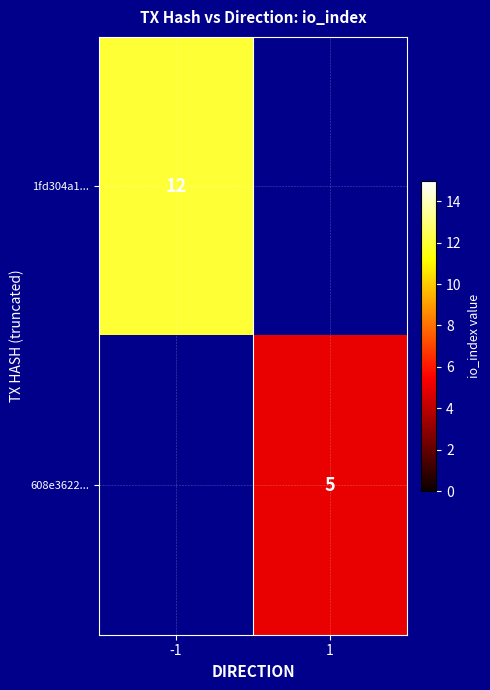

What is the smallest value displayed?

5.0